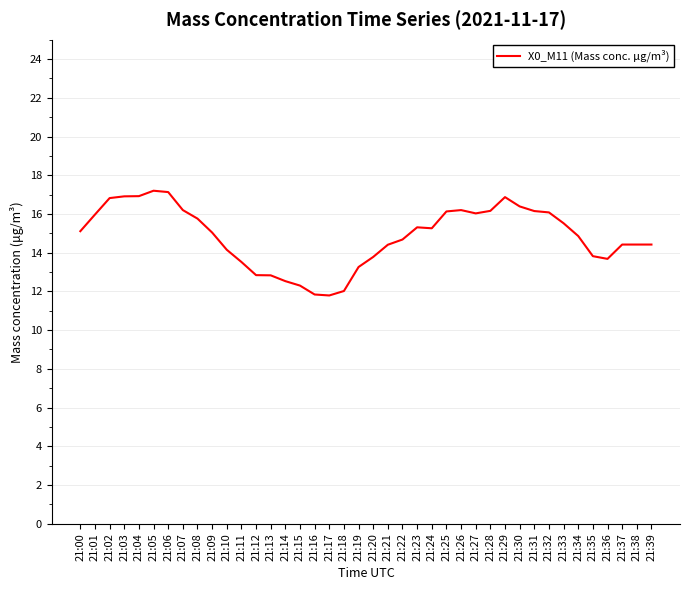

True or false: the data shows 17.2 at 21:16.

False